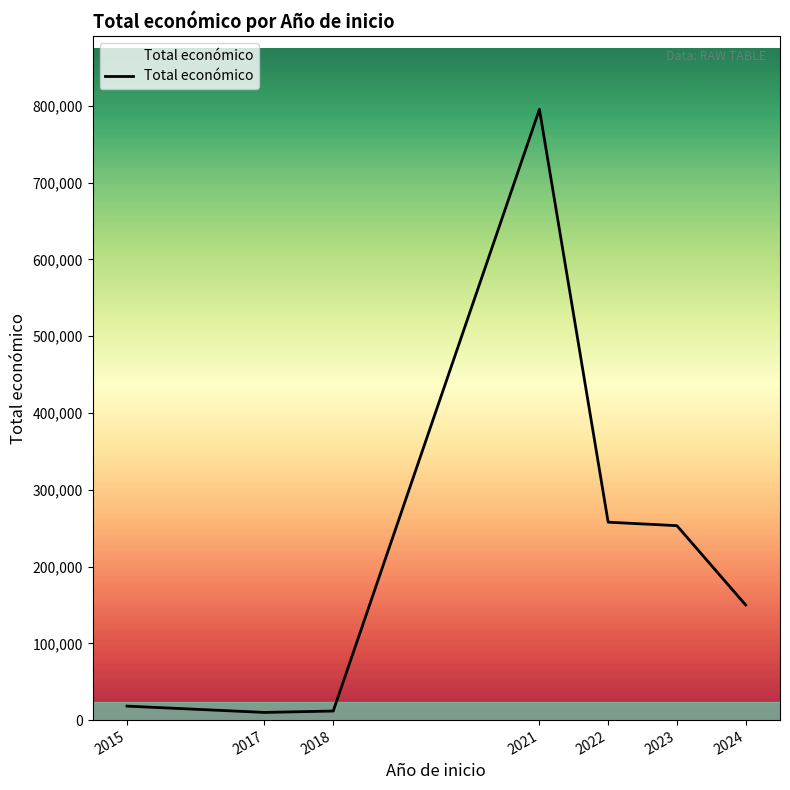

How many series are shown in this chart?

1